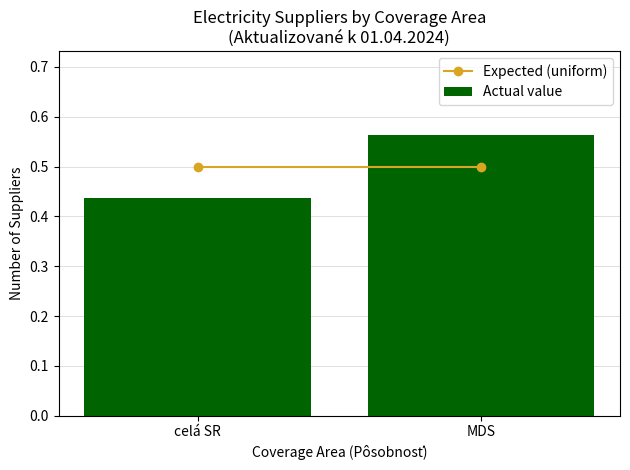

What is the change in value from celá SR to MDS?

+0.1